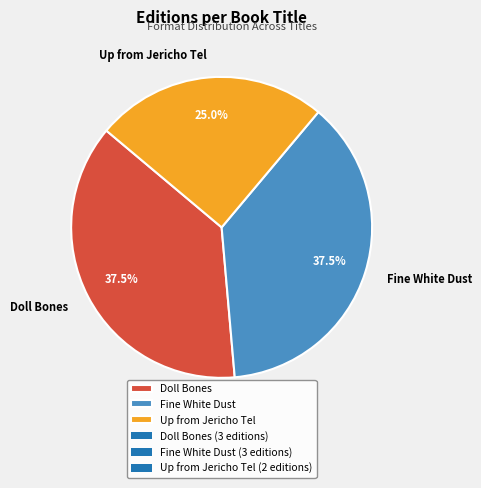

Between Doll Bones and Up from Jericho Tel, which is larger?

Doll Bones